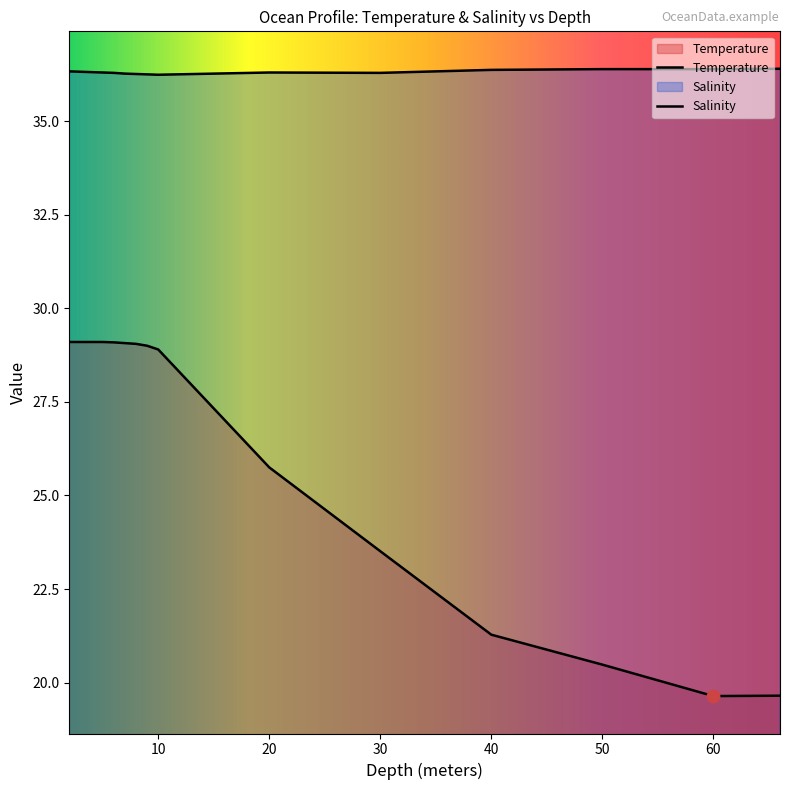

True or false: Temperature and Salinity intersect in this chart.

False